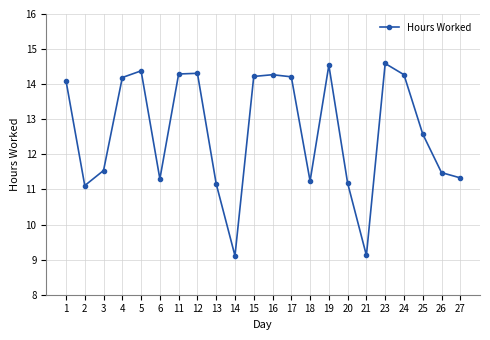

What is the value of the 20th point from the left?

12.6